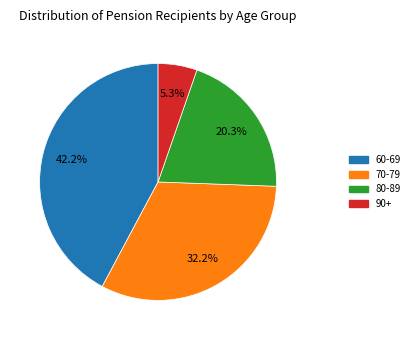

How many segments does this pie chart have?

4